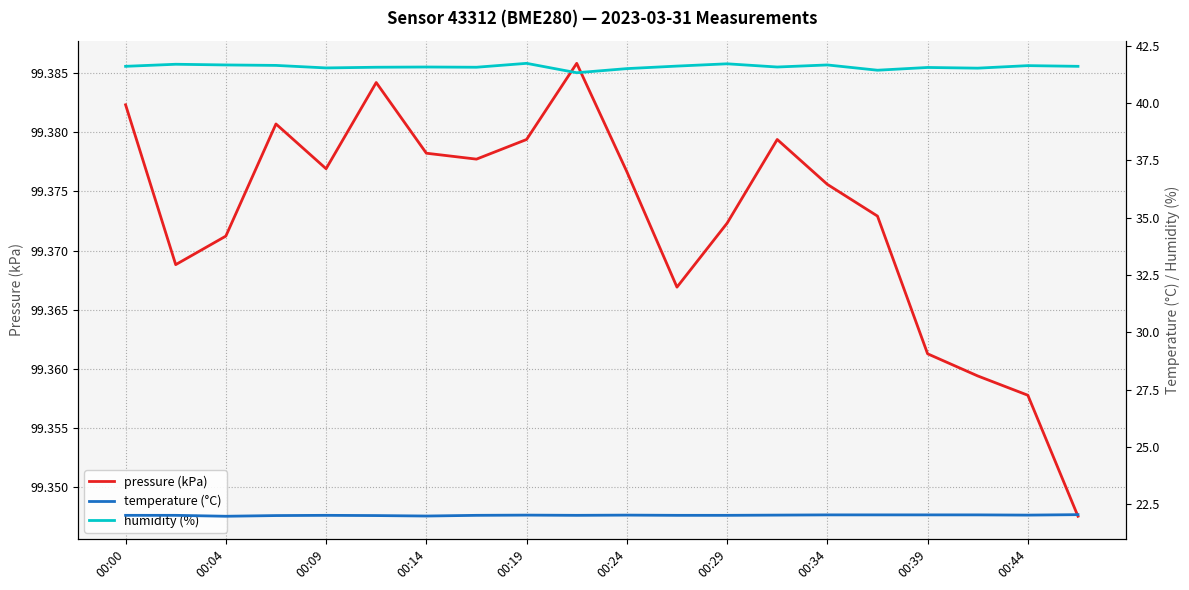

What is the difference between the highest and lowest values at 00:24?

77.4